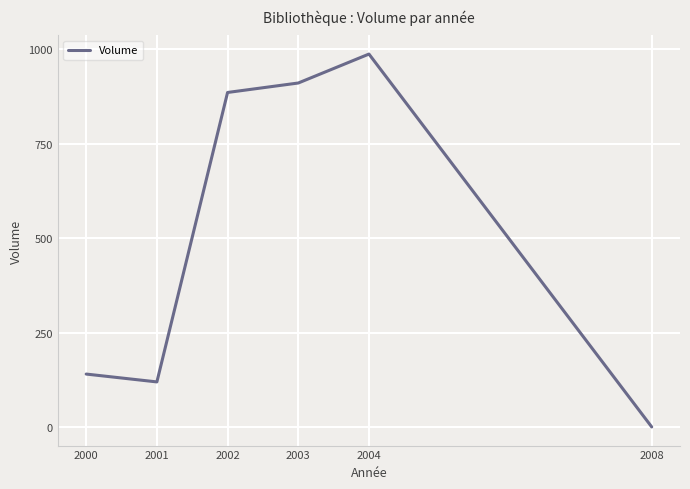

What value does the data have at 2008?

1.0